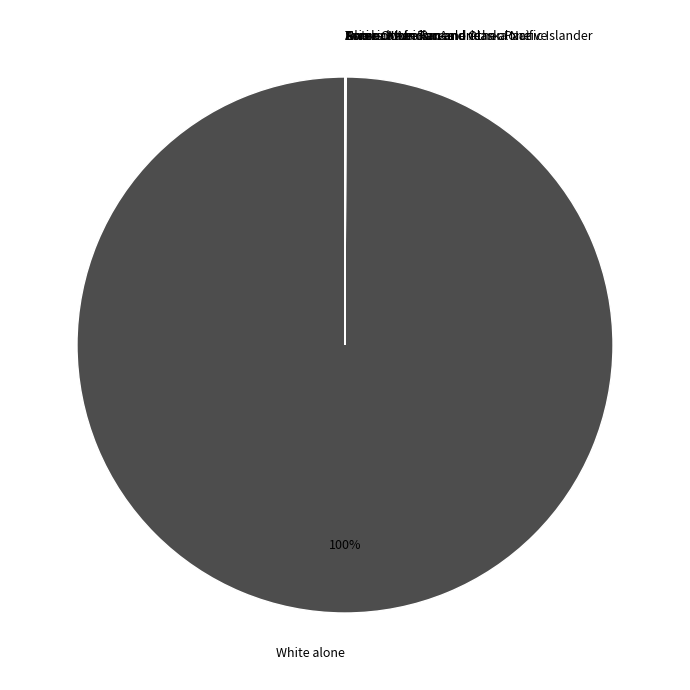

Which slice is the largest?

White alone